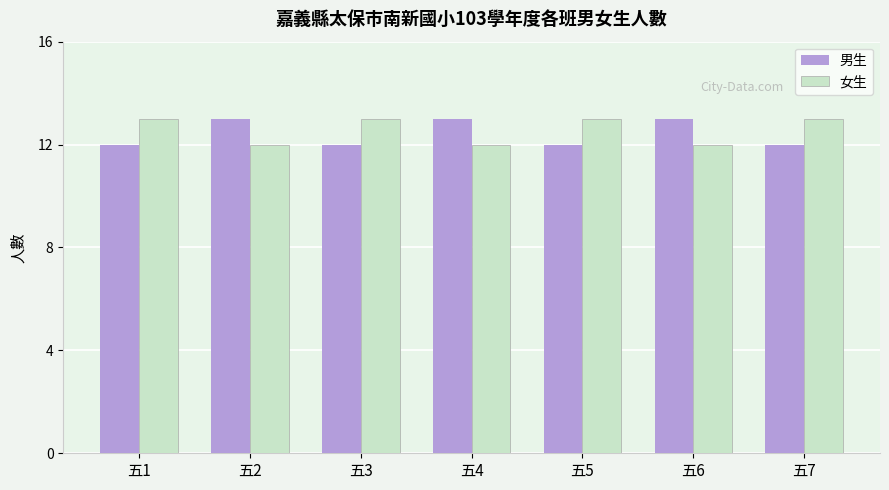

What is the value of the 女生 bar at the 7th from the left?

13